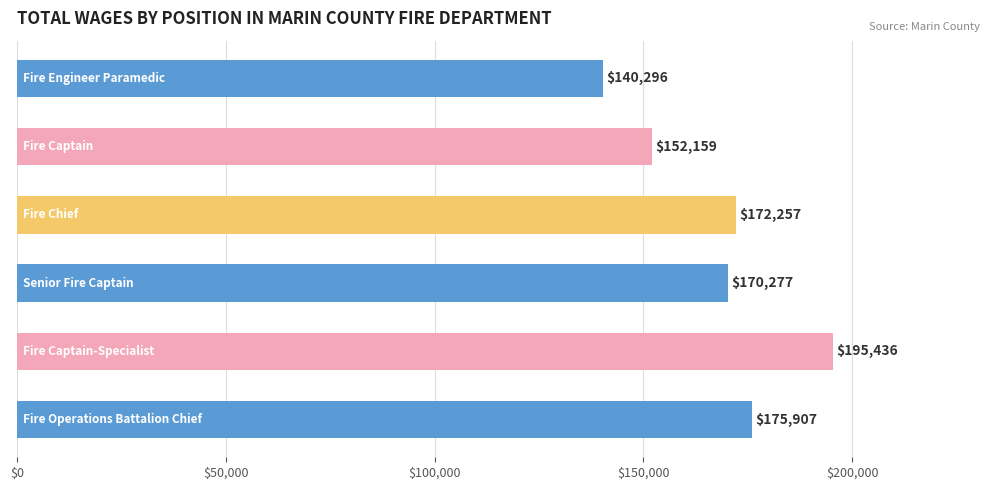

What is the average value?

167722.0